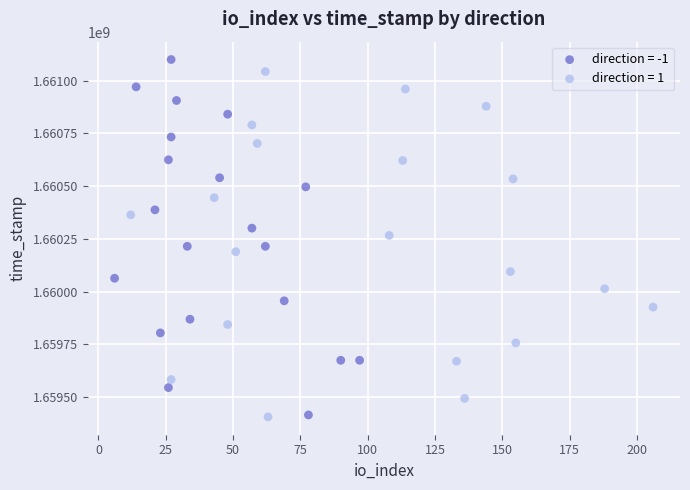

Which series reaches the maximum Y coordinate?

direction = -1